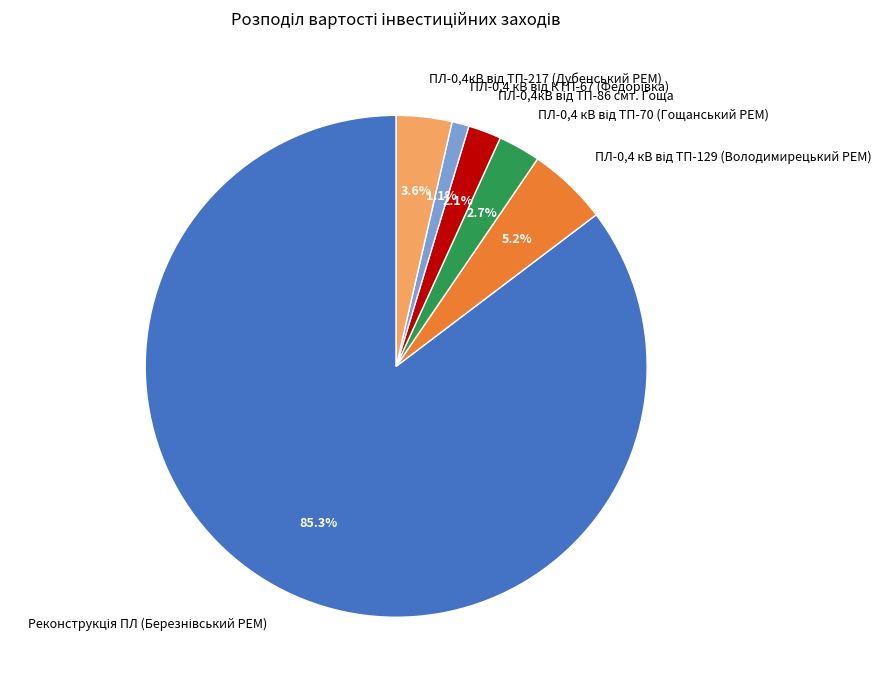

Does any single category account for the majority?

Yes